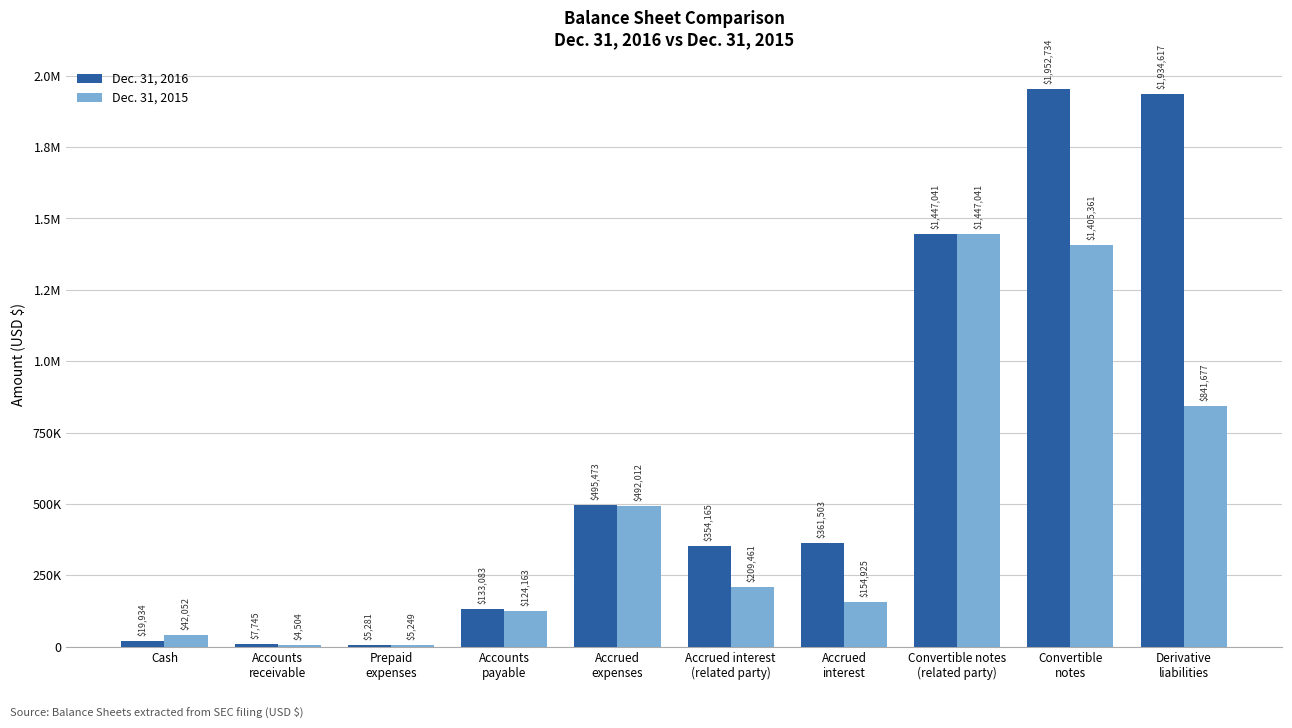

What is the difference between the maximum and minimum values in the Dec. 31, 2015 series?

1442537